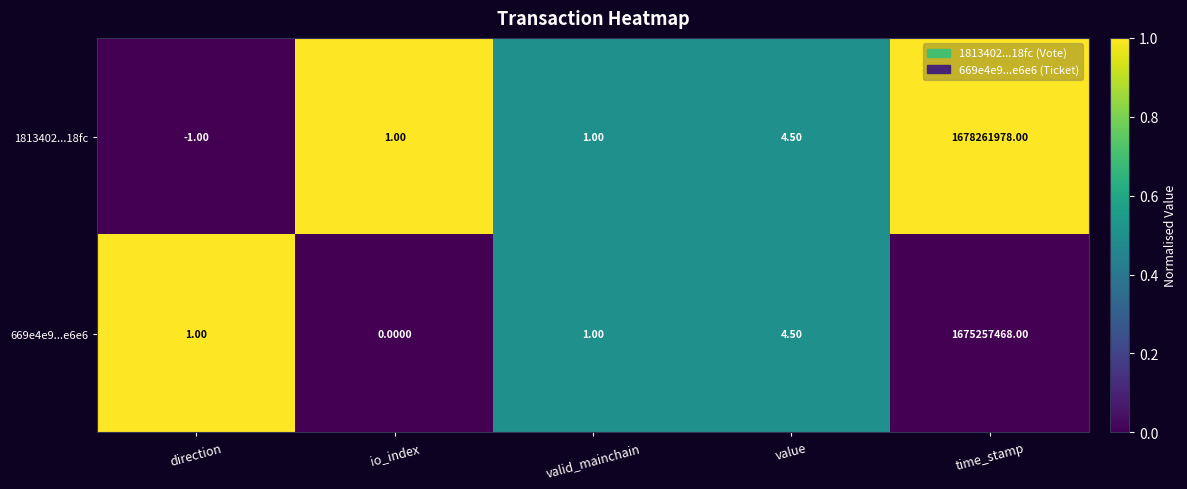

At which category does the chart reach its peak across all series?

time_stamp